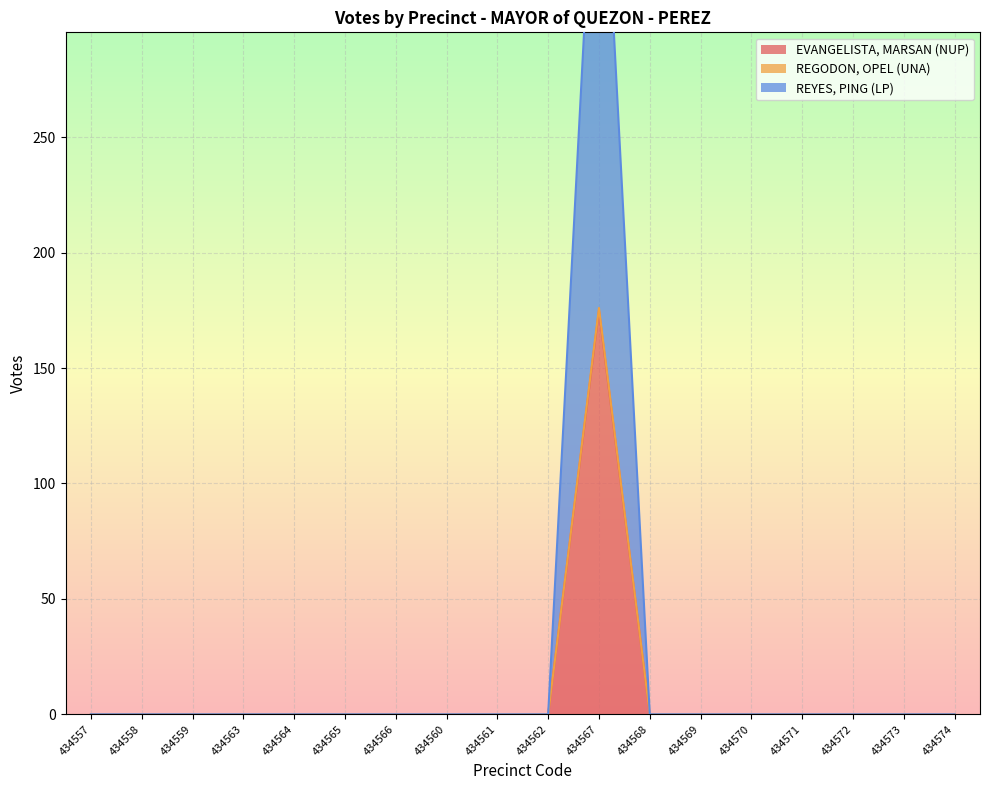

True or false: EVANGELISTA, MARSAN (NUP) and REGODON, OPEL (UNA) intersect in this chart.

False